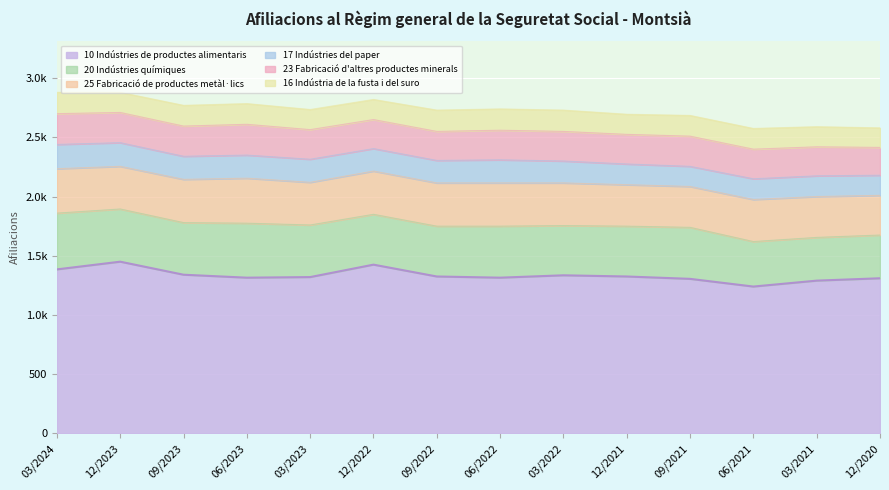

What is the sum of all 16 Indústria de la fusta i del suro values?

2435